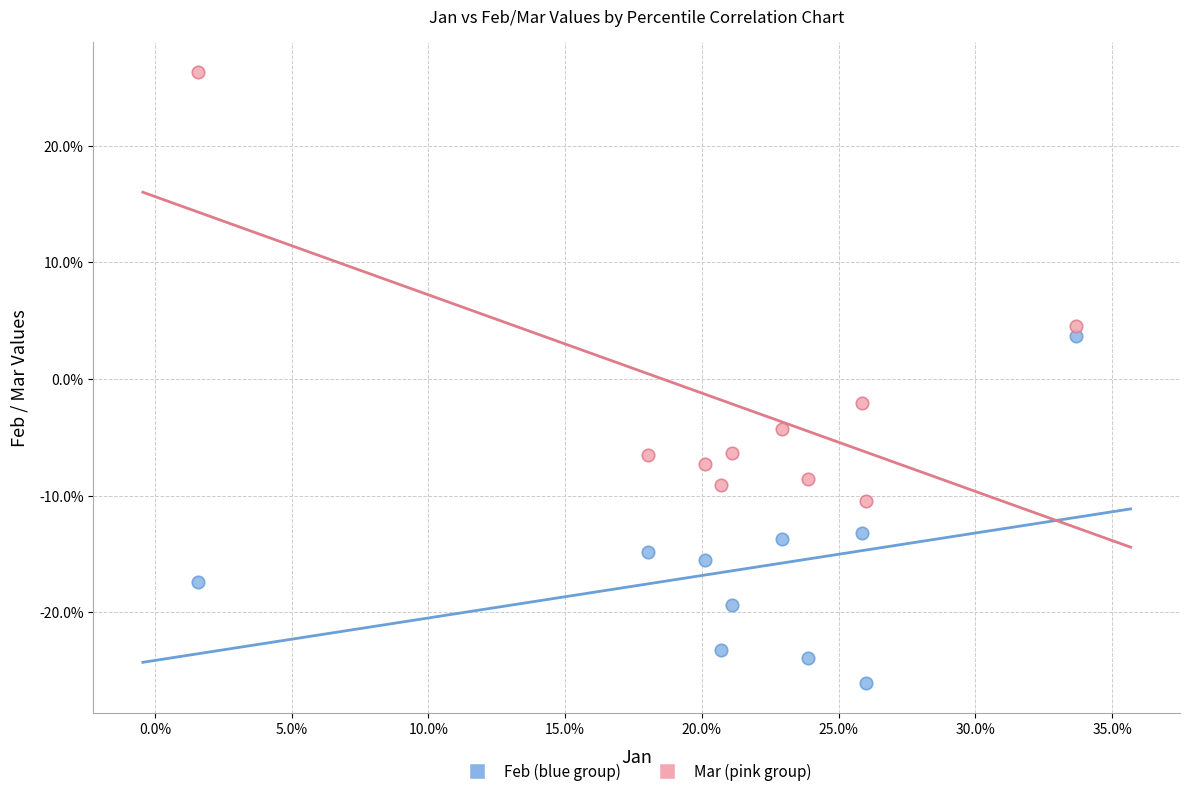

Which series has the widest spread of Y values?

Mar (pink group)